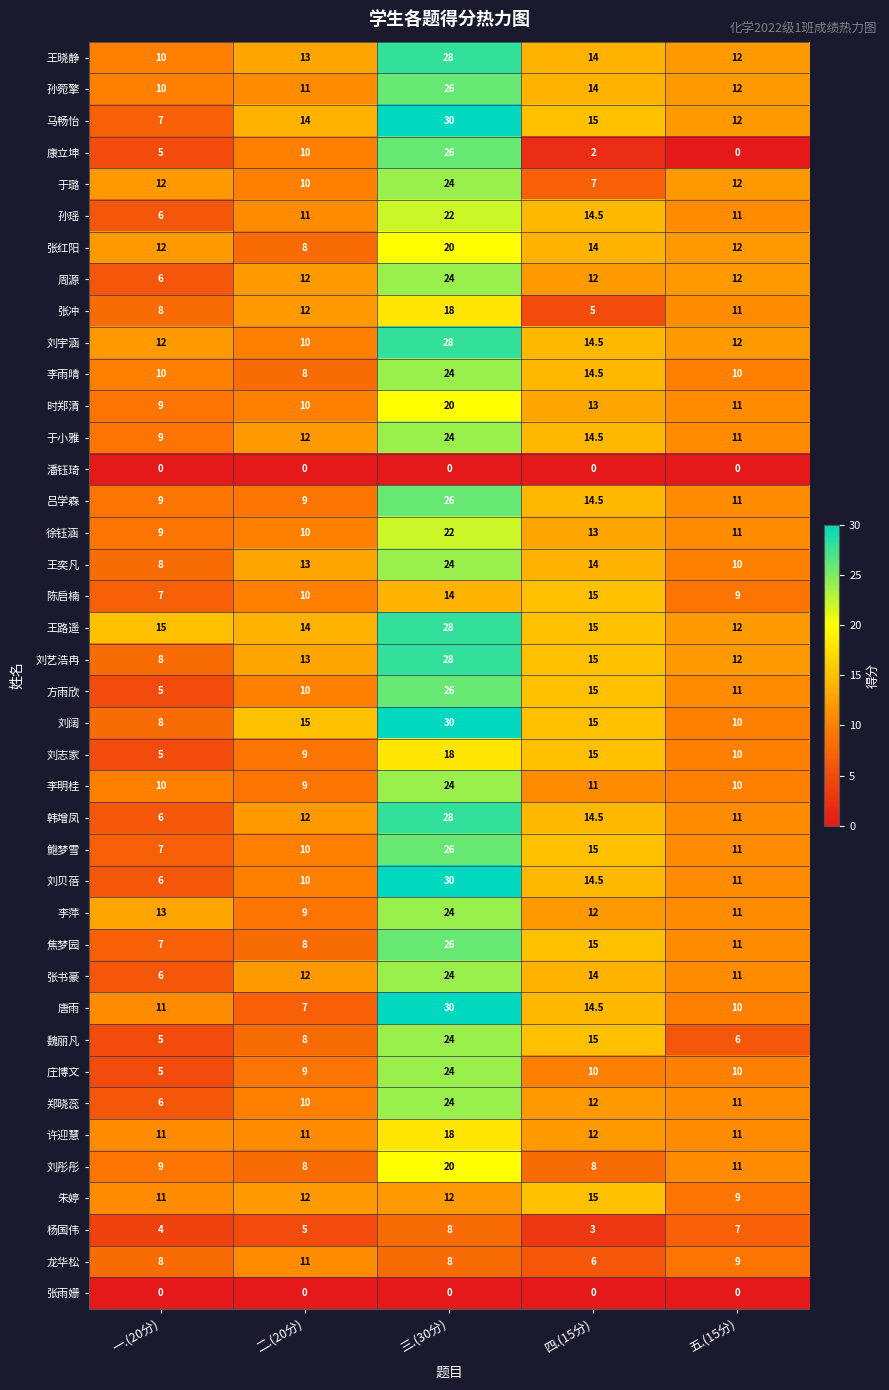

Rank the categories by 张书豪 value from highest to lowest.

三.(30分), 四.(15分), 二.(20分), 五.(15分), 一.(20分)